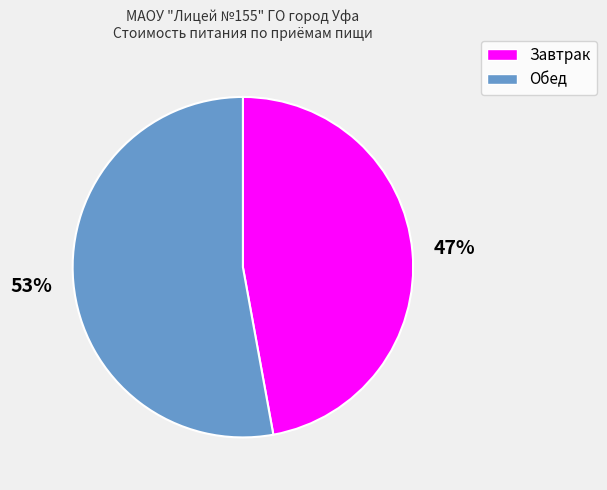

Do Завтрак and Обед together represent more than half of the pie?

Yes